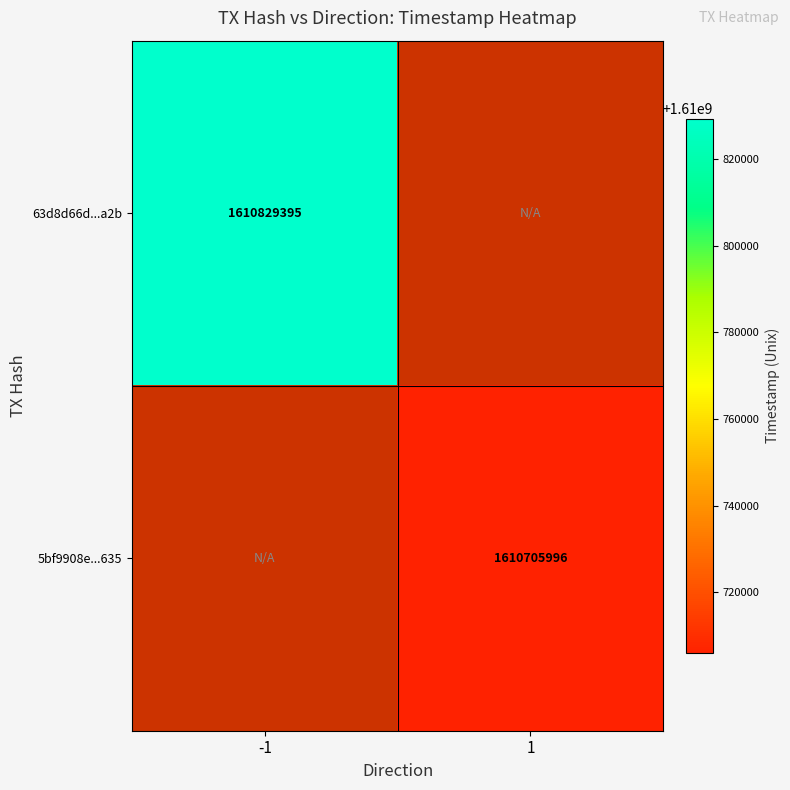

The value of 63d8d66d...a2b at -1 is 2639045944. True or false?

False